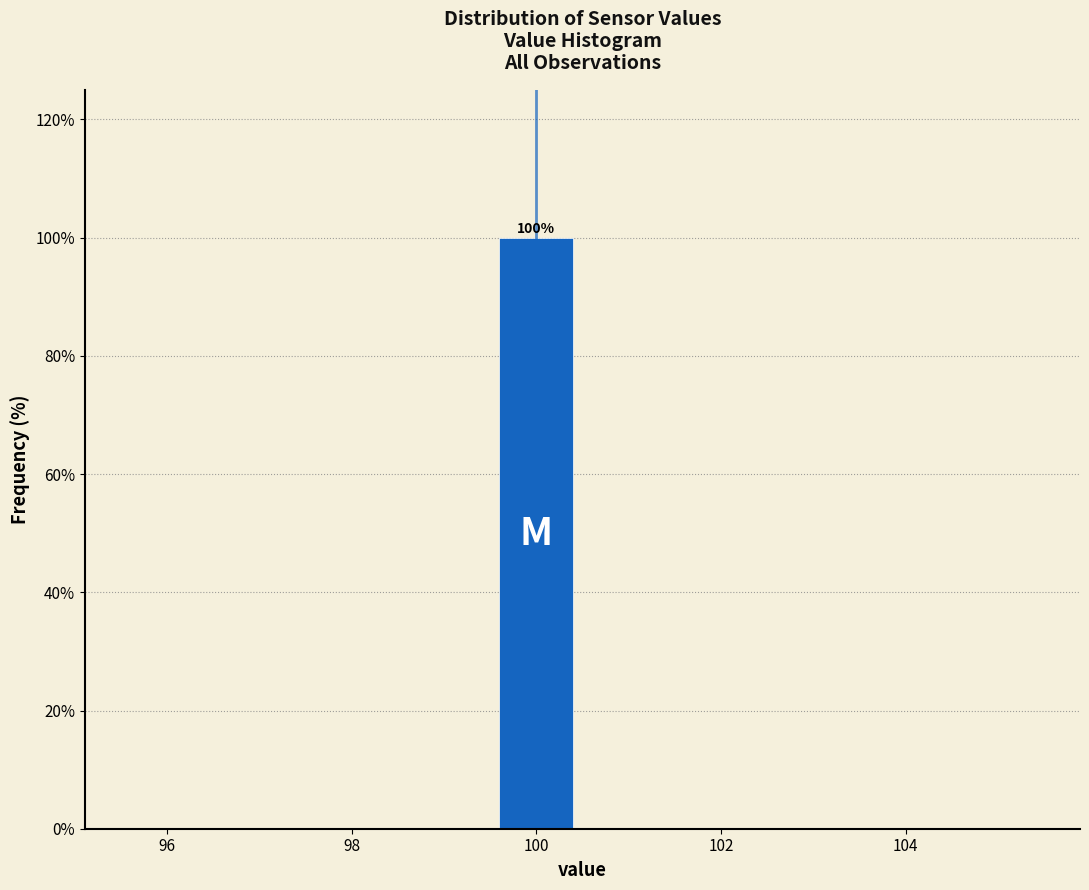

Over which range of the x-axis is the bar tallest?

99.5 to 100.5